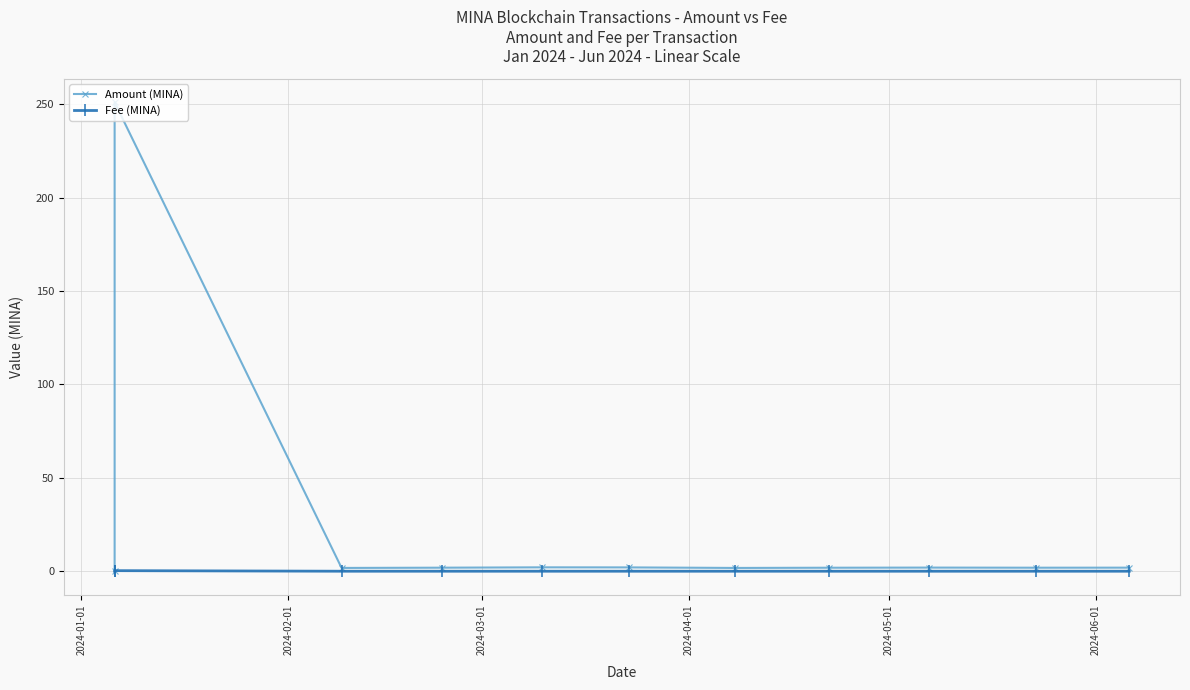

Reading left to right, transcribe all the data shown in this chart.

Amount (MINA): 0.0	251.0	1.8	1.9	2.1	2.0	1.8	1.9	1.9	1.9	1.9
Fee (MINA): 0.0	0.3	0.0	0.0	0.0	0.0	0.0	0.0	0.0	0.0	0.0